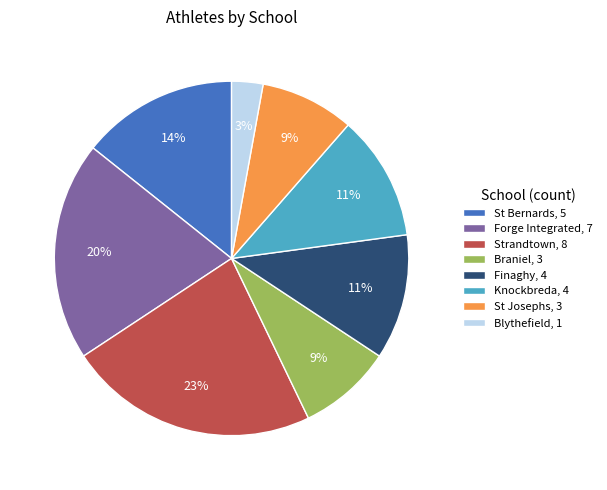

What percentage is the Braniel, 3 slice, to the nearest percent?

9%